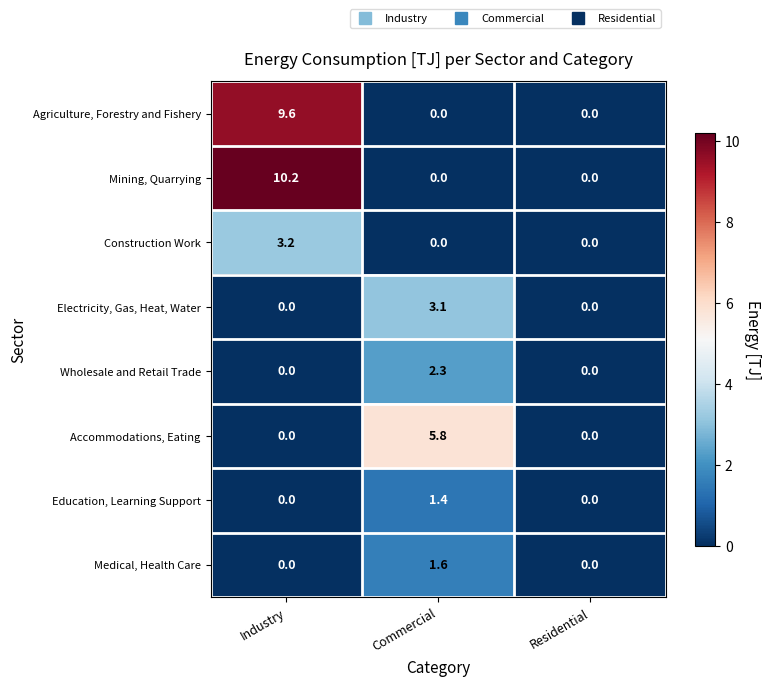

At which category is the sum across all series the highest?

Industry